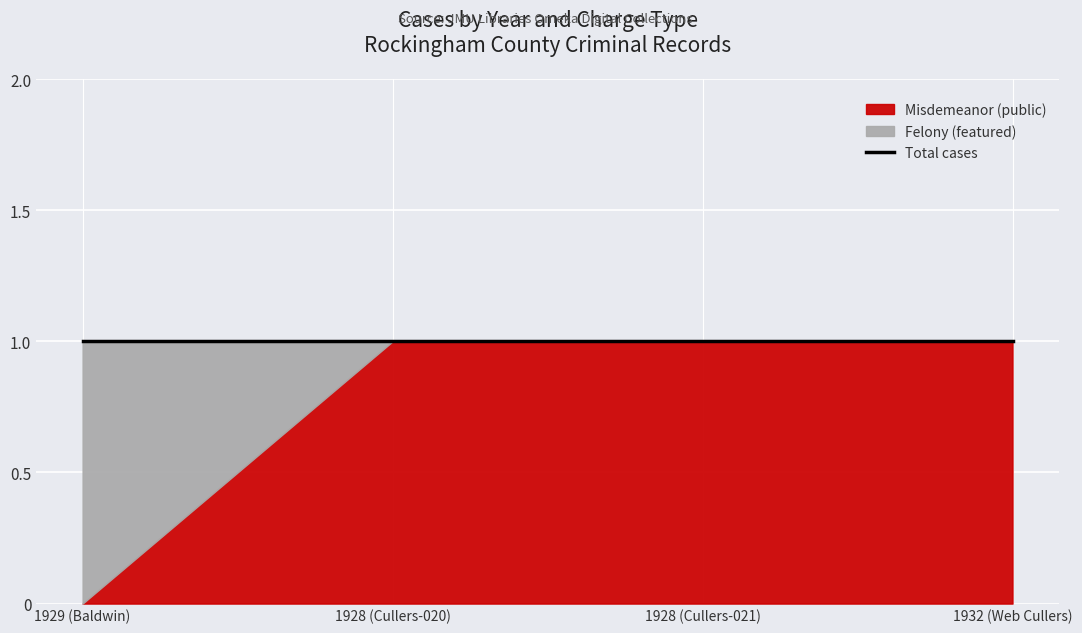

Reading left to right, transcribe all the data shown in this chart.

Felony (featured): 1929 (Baldwin)=1	1928 (Cullers-020)=0	1928 (Cullers-021)=0	1932 (Web Cullers)=0
Misdemeanor (public): 1929 (Baldwin)=0	1928 (Cullers-020)=1	1928 (Cullers-021)=1	1932 (Web Cullers)=1